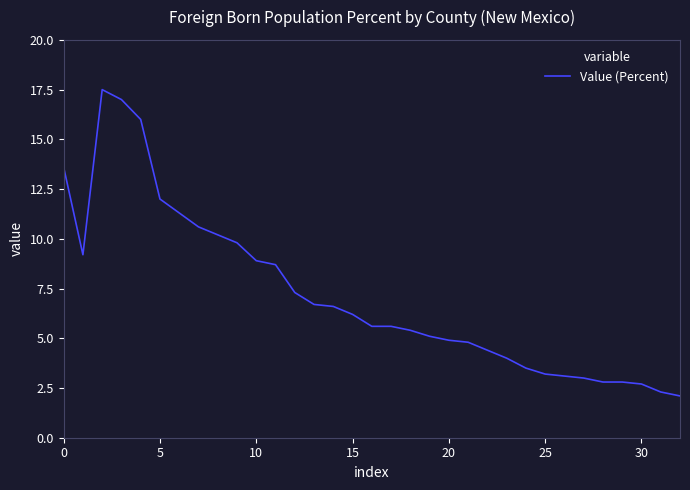

What is the difference between the maximum and minimum values?

15.4